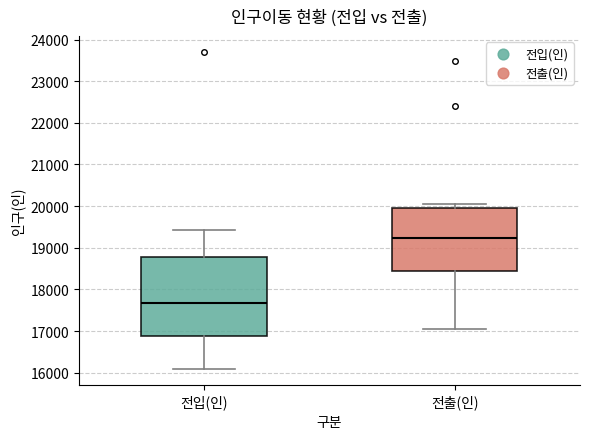

Comparing the boxes themselves (not the whiskers), which one is the tallest?

전입(인)